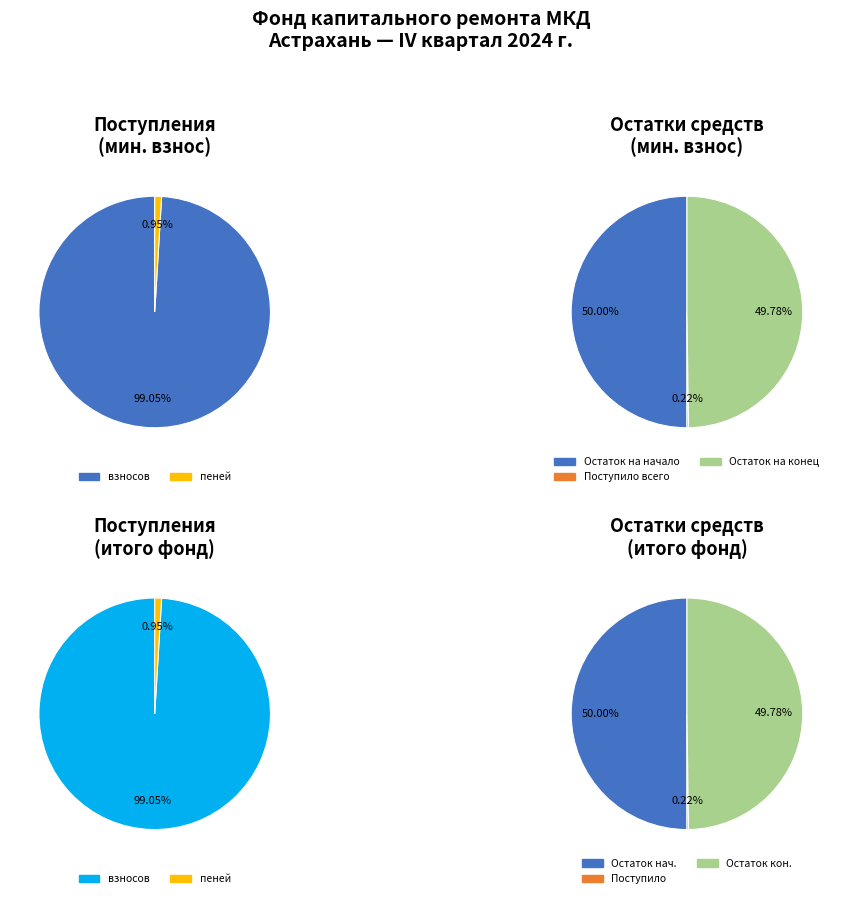

Is the sum of иных средств and пеней greater than half?

No